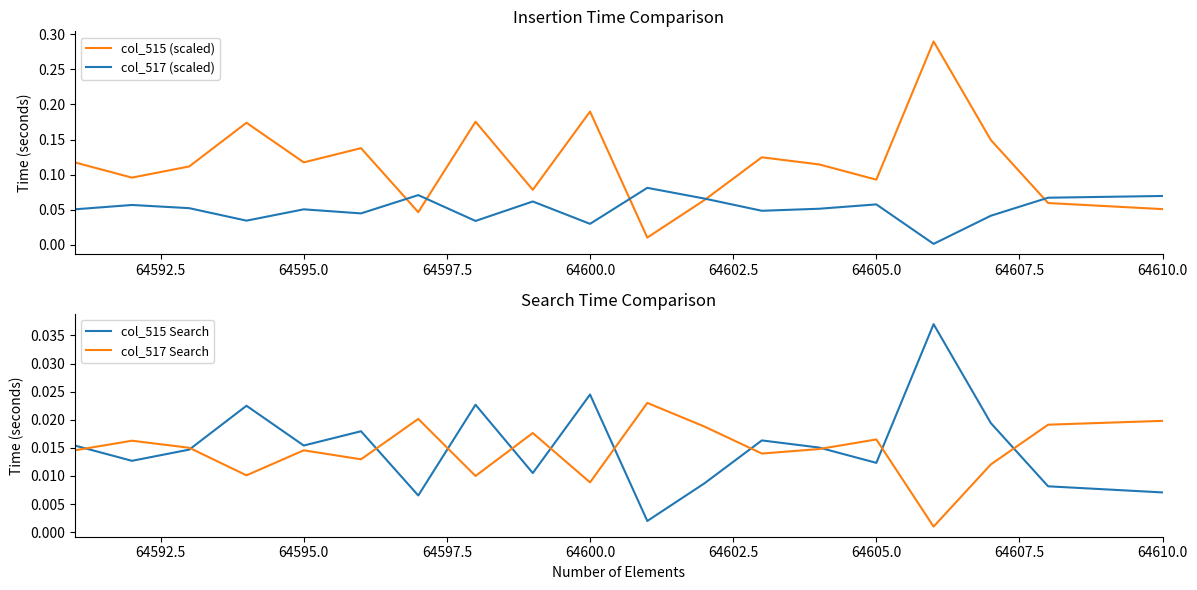

What is the difference between the highest and lowest values at 64592.5?

0.1